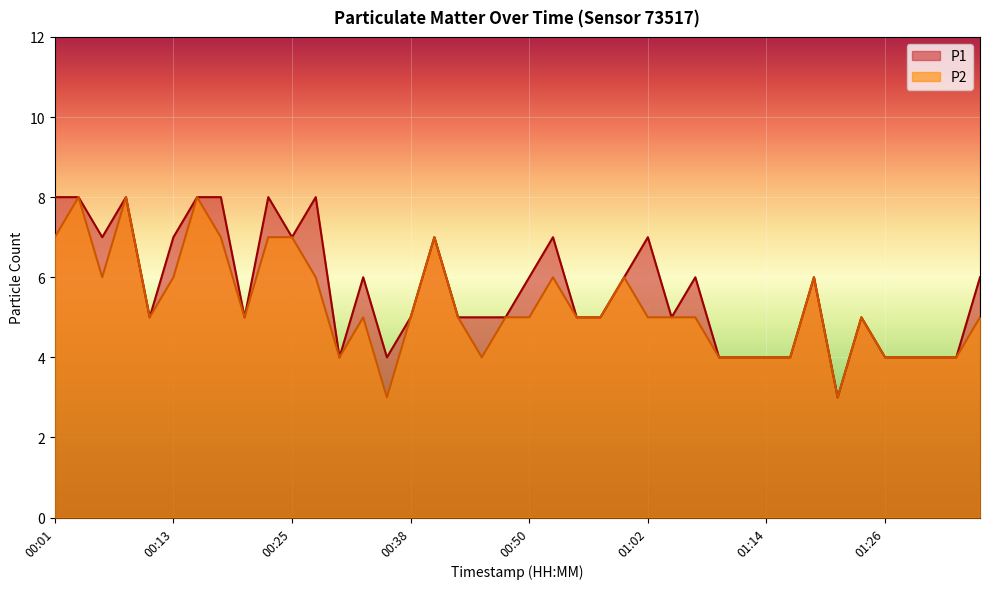

What is the spread (max minus min) of values at 00:06?

1